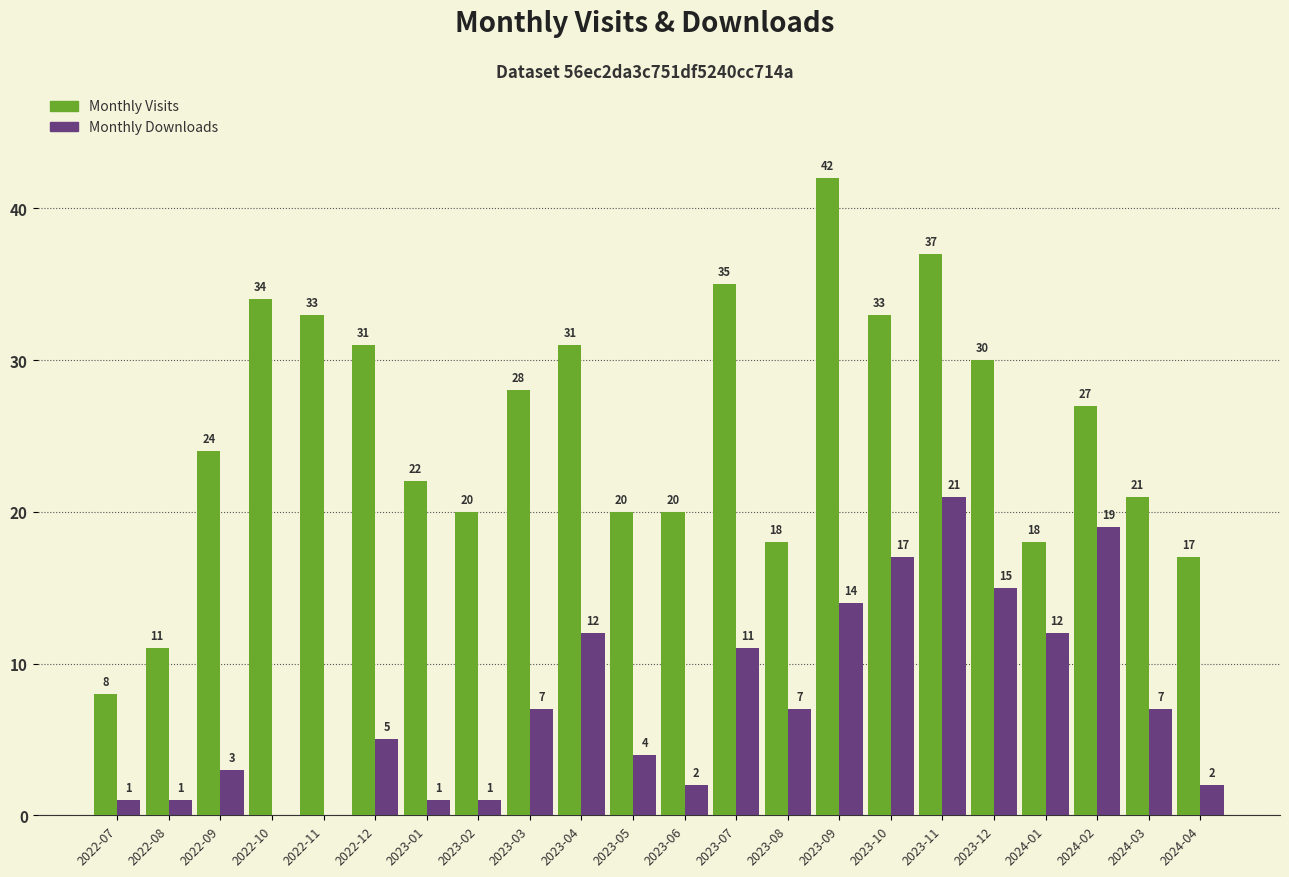

True or false: Monthly Visits has a value of 53 at 2023-12.

False